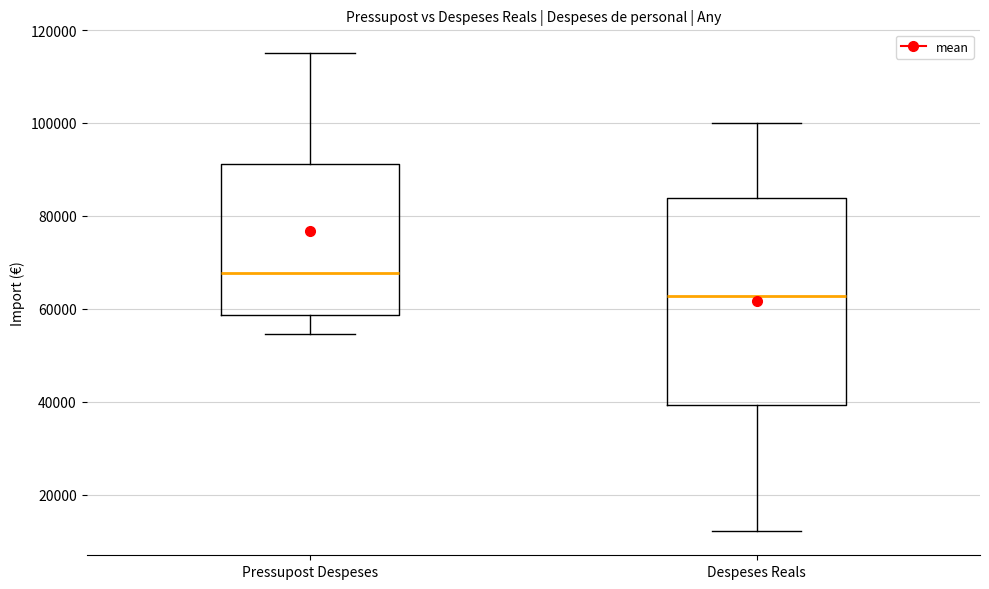

Reading left to right, transcribe this box plot: for each box, give where its median line is, the range the box spans, and where its two whiskers end, as read against the y-axis. The values are not printed on the chart, so give them approximately, as read against the axis.

Pressupost Despeses: median 68000, box 58000 to 92000, whiskers 54000 to 116000
Despeses Reals: median 62000, box 40000 to 84000, whiskers 12000 to 100000